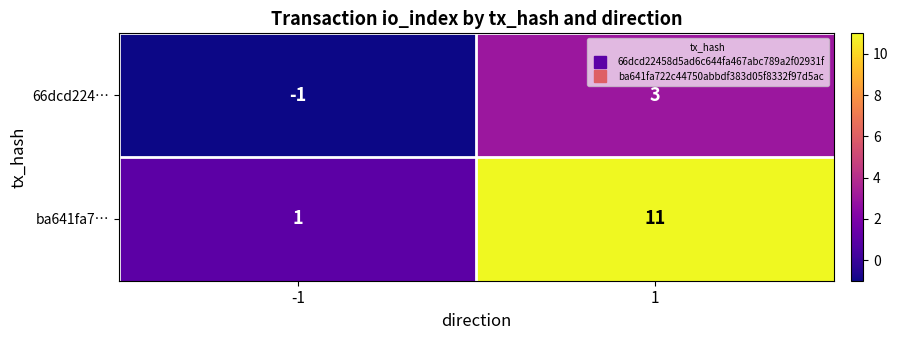

What is the total value across all series at 1?

14